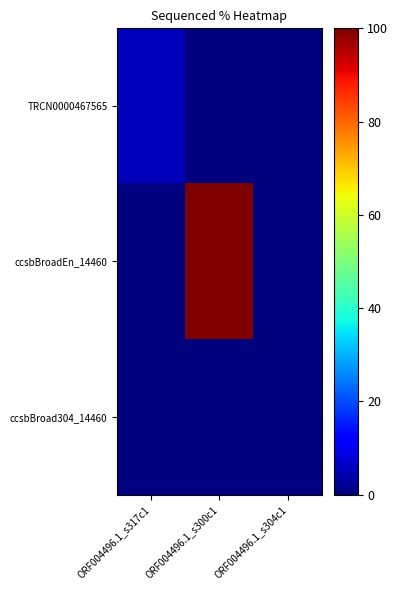

Which label corresponds to the largest value in the chart?

ORF004496.1_s300c1